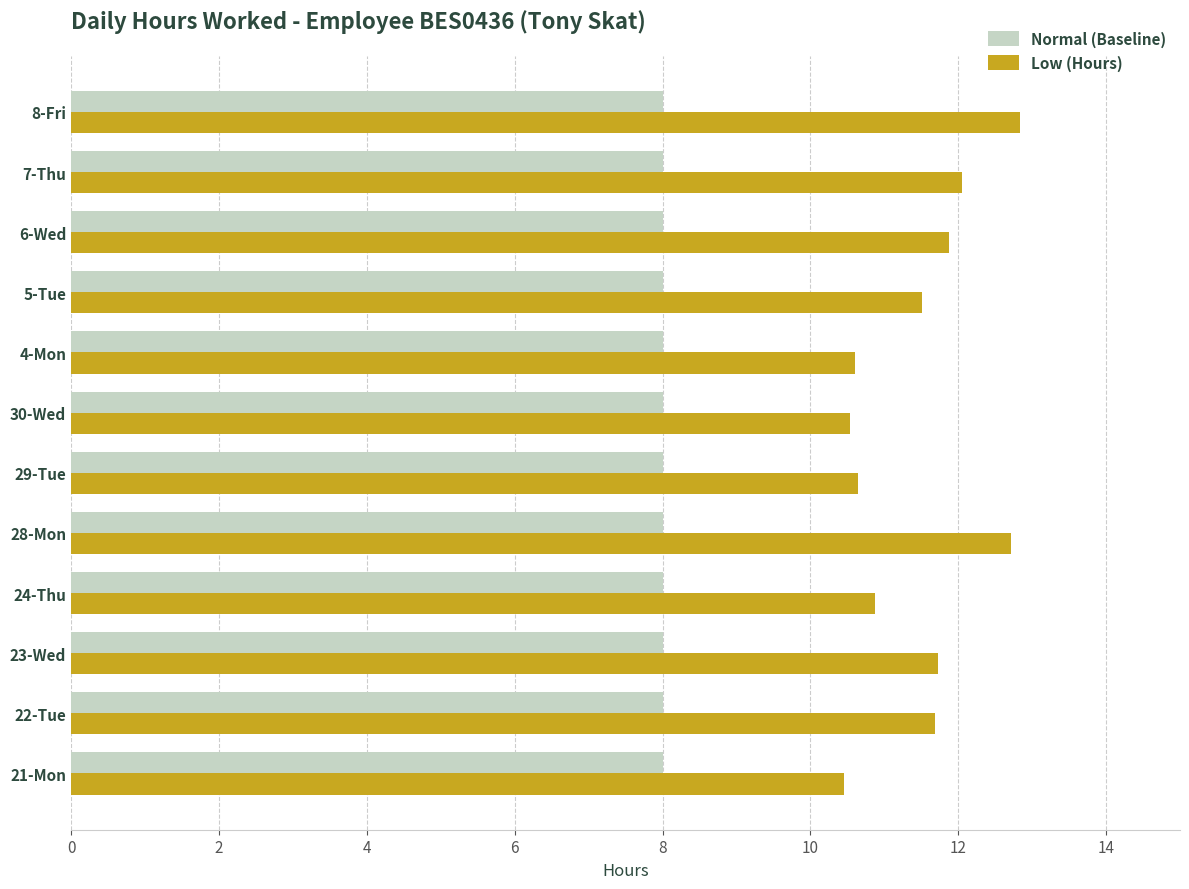

List the series in order of their peak value, highest first.

Low (Hours), Normal (Baseline)